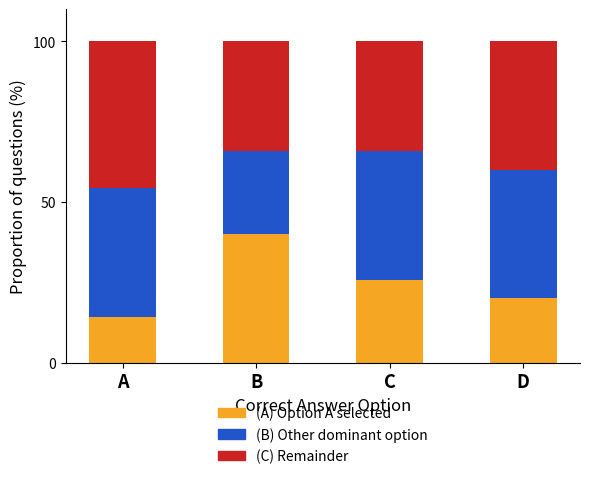

What is the sum of all (A) Option A selected values?

100.0